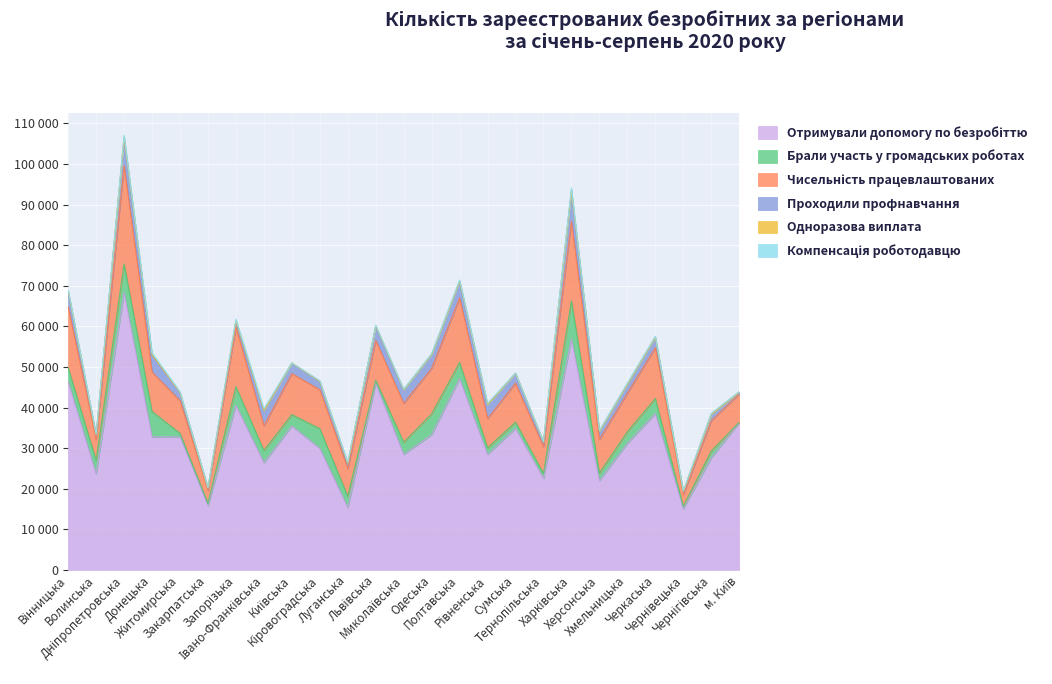

What is the total value across all series at Івано-Франківська?

39722